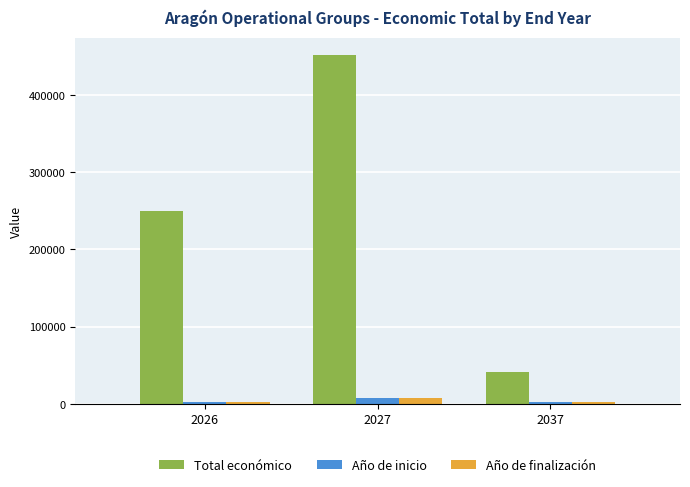

Which series changed the most between 2027 and 2037?

Total económico